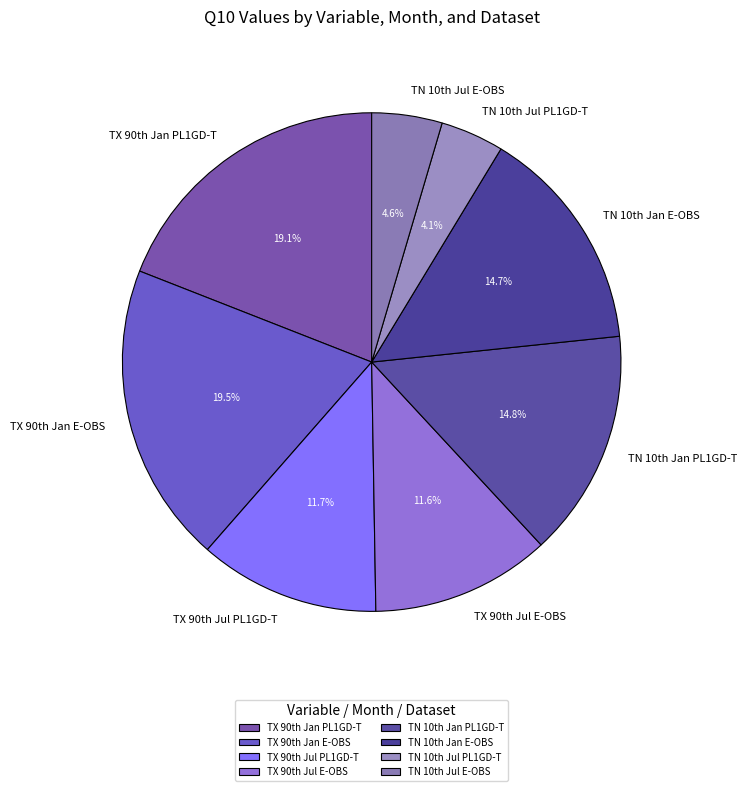

Count the number of slices in the pie.

8